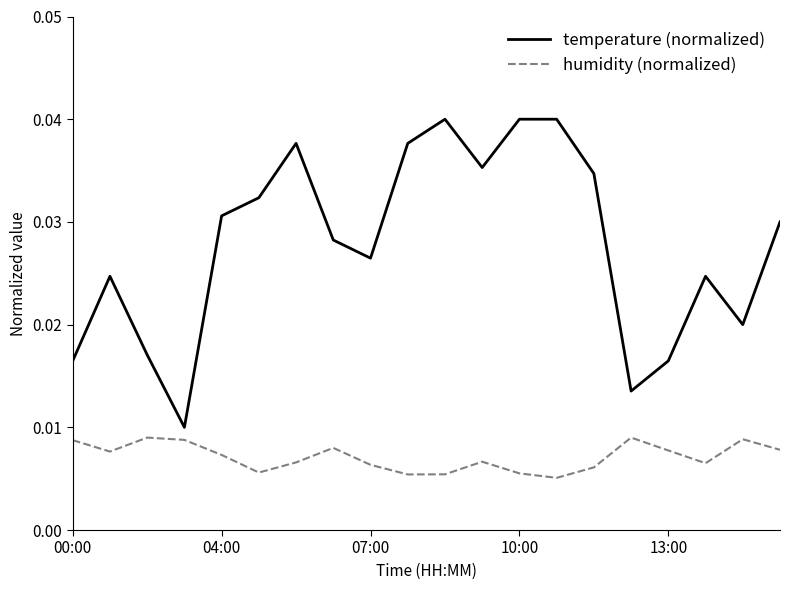

Which series has the widest spread of values?

temperature (normalized)